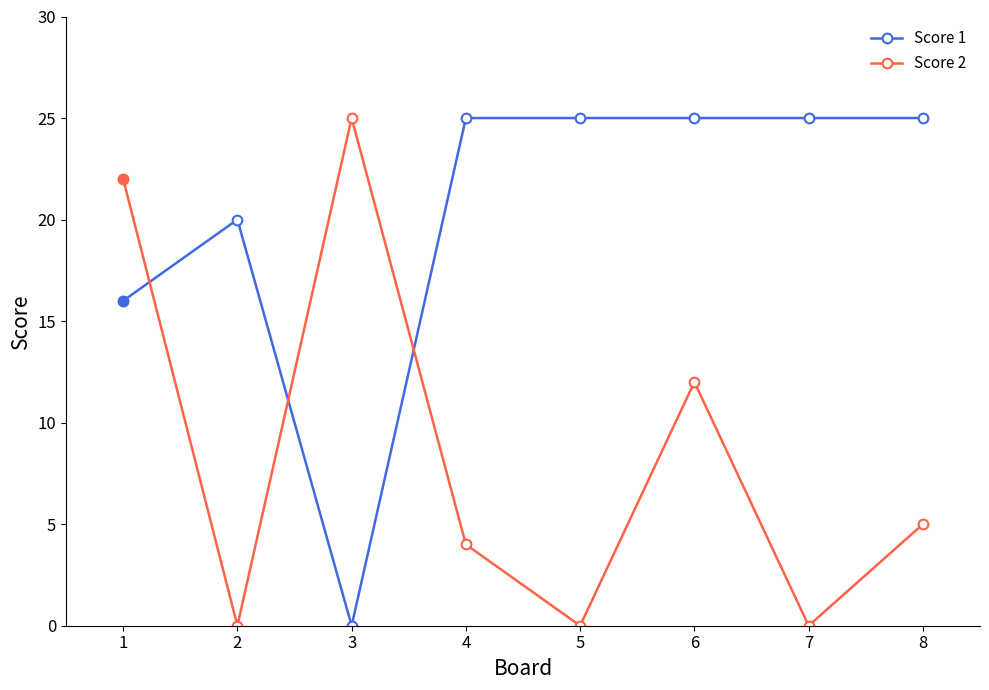

What is the maximum value for Score 2?

25